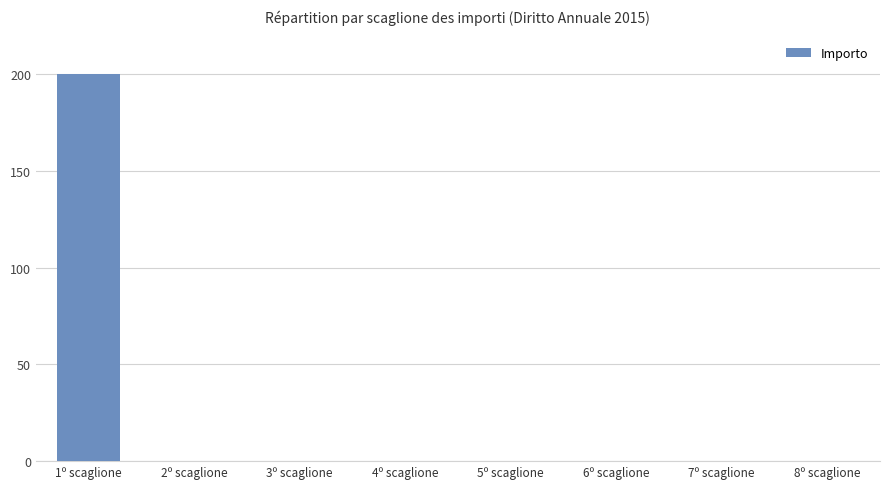

Reading left to right, list all the values displayed in this chart.

200	0	0	0	0	0	0	0